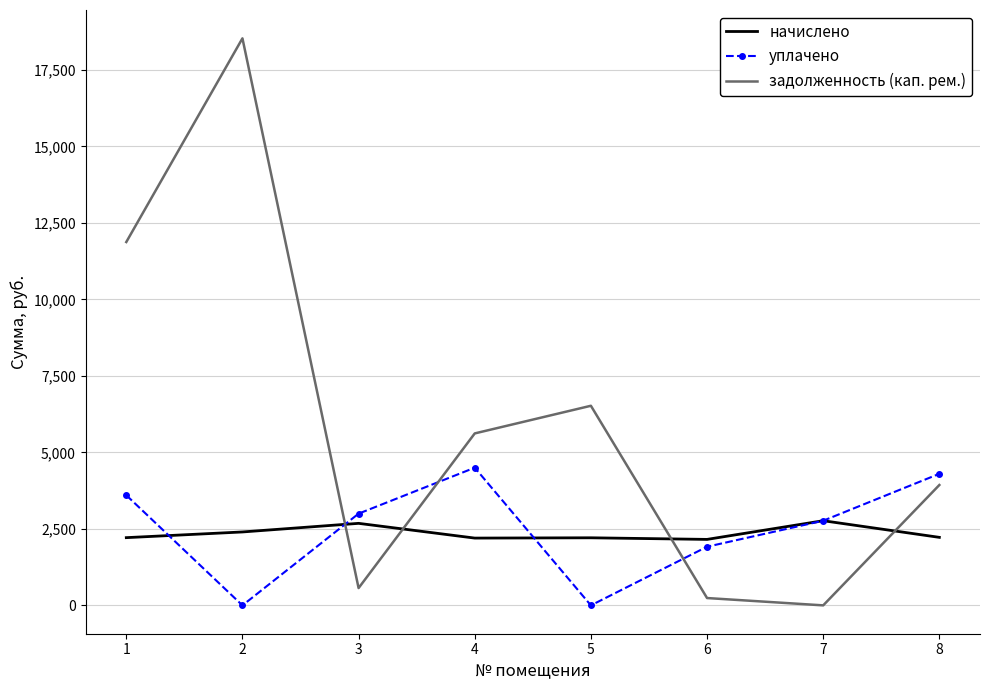

What is the difference between the maximum and minimum values in the задолженность (кап. рем.) series?

18531.7